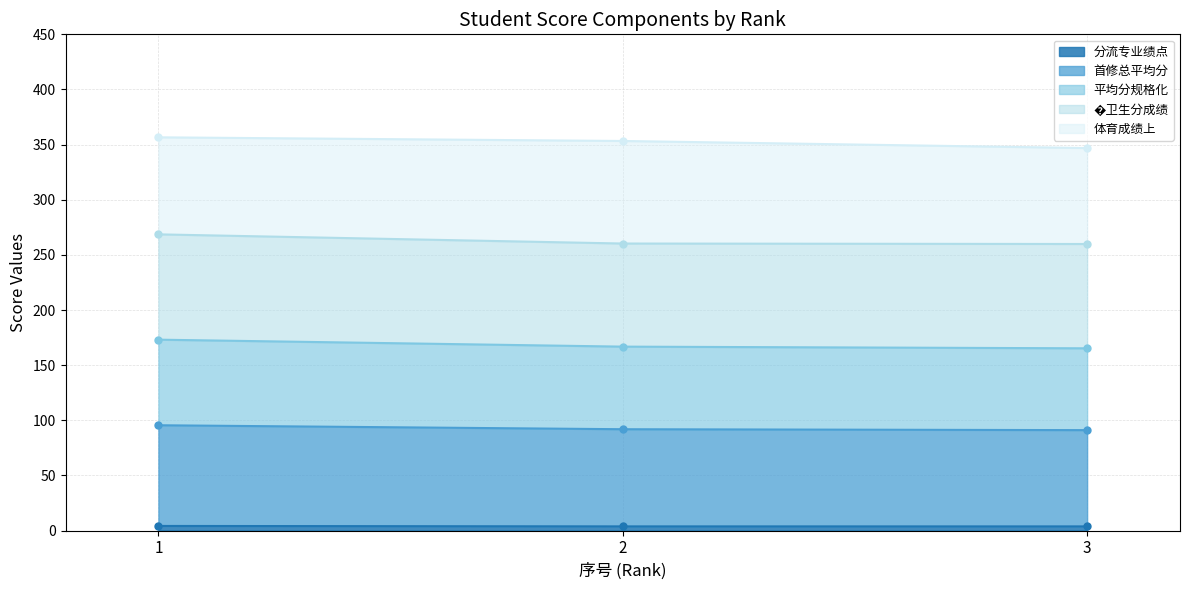

Which category has the highest value in the 平均分规格化 series?

1